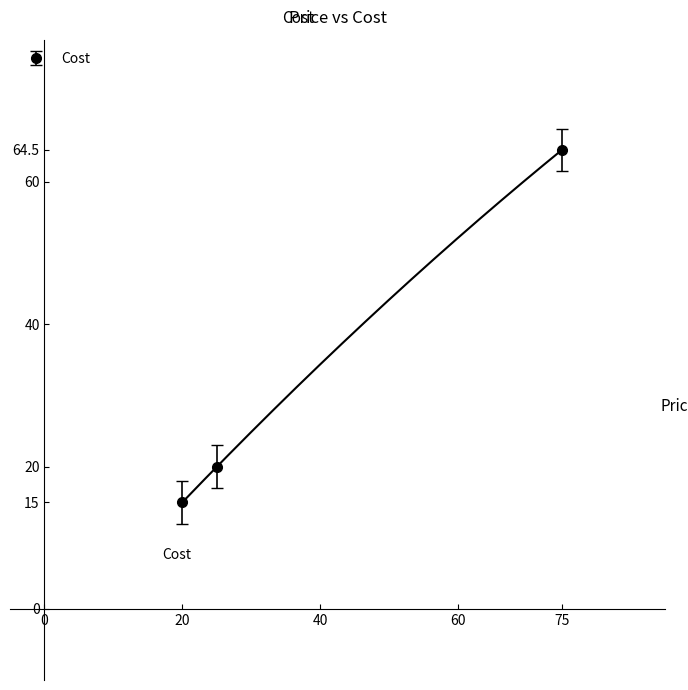

How many lines are shown in the chart?

1